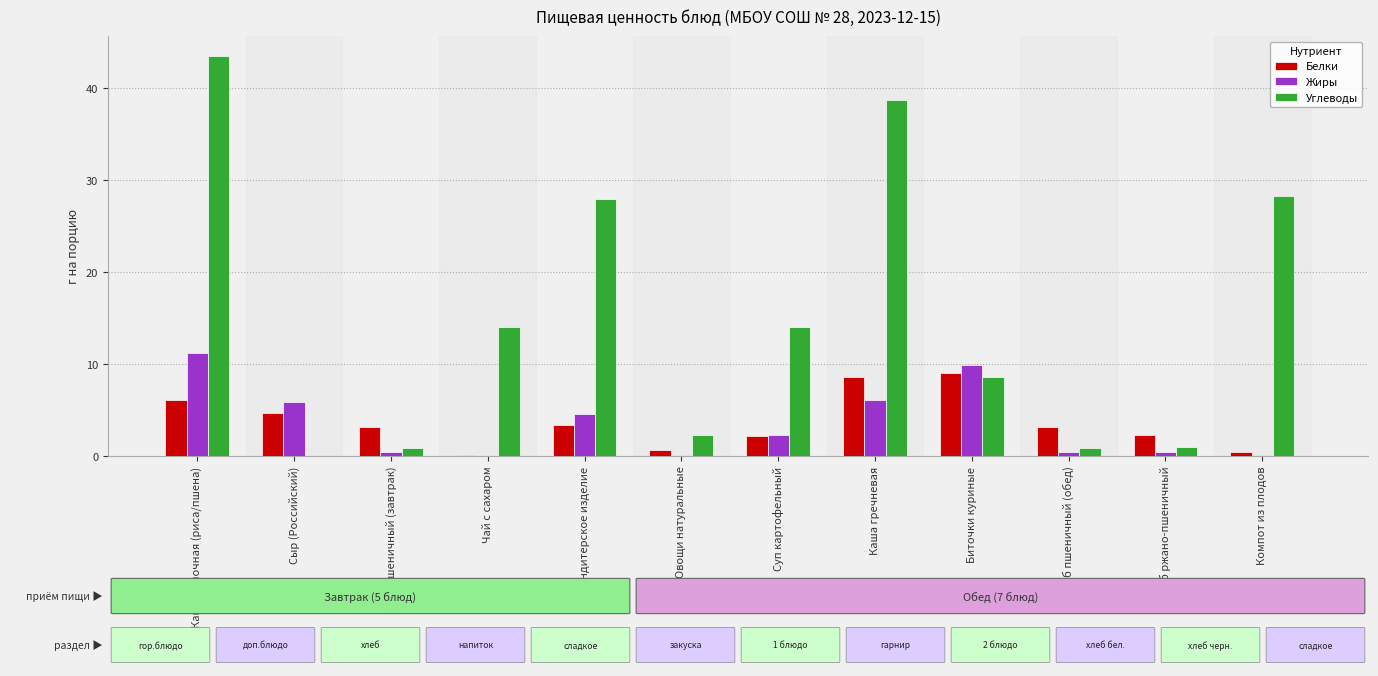

Which series has the largest total across all categories?

Углеводы